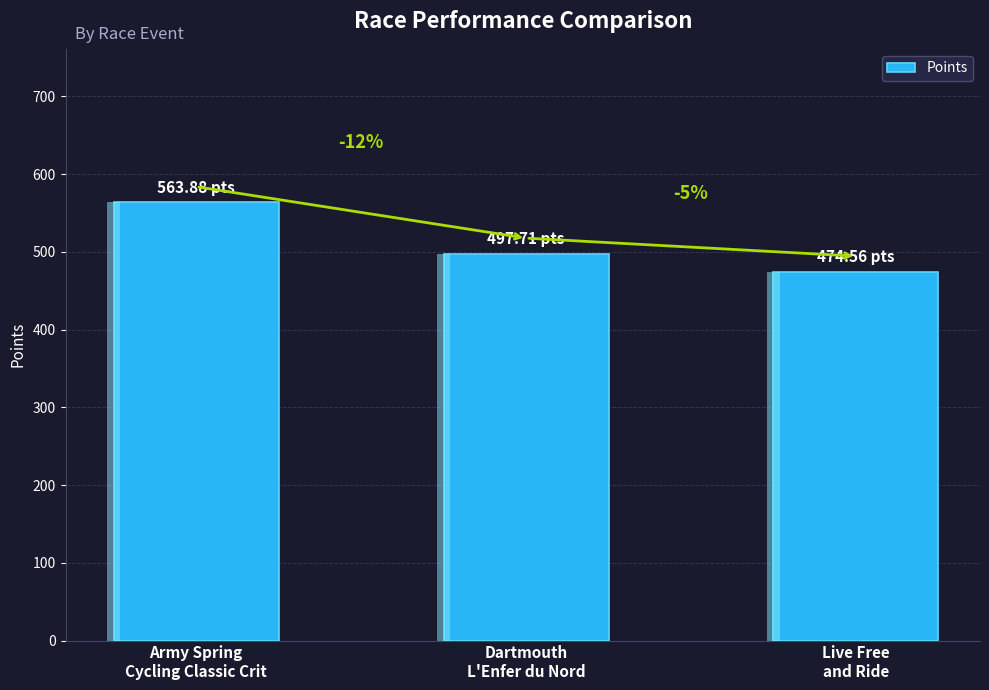

What is the approximate value at Dartmouth
L'Enfer du Nord?

497.7